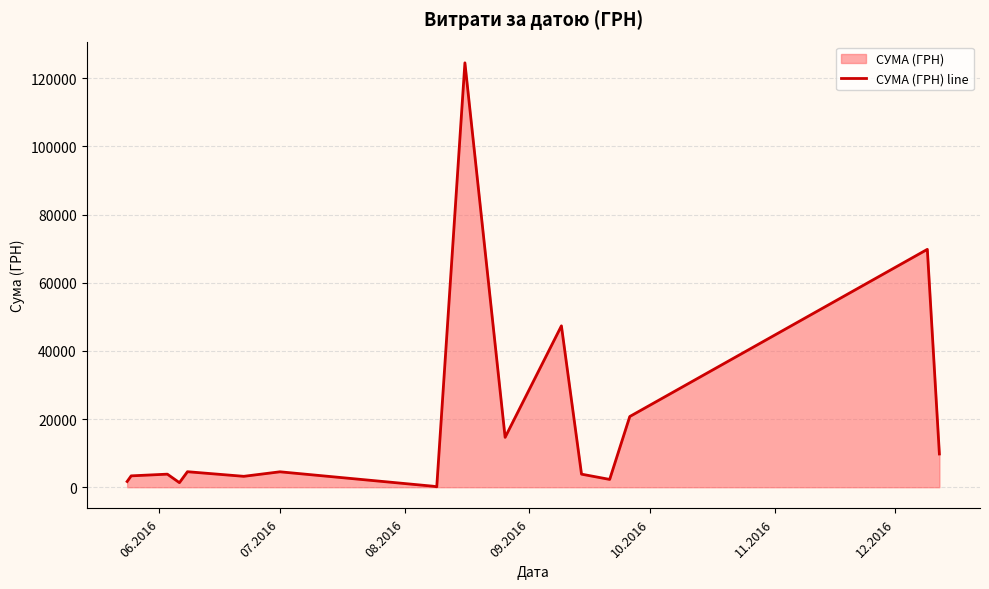

What is the difference between the maximum and minimum values?

124399.0